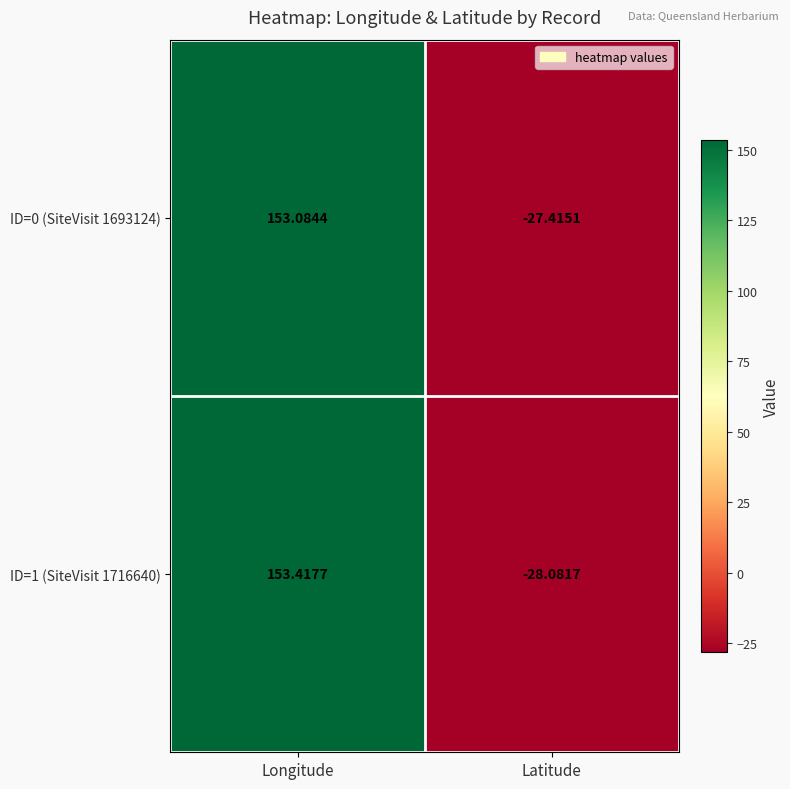

How many values in the ID=1 (SiteVisit 1716640) series are below 153?

1